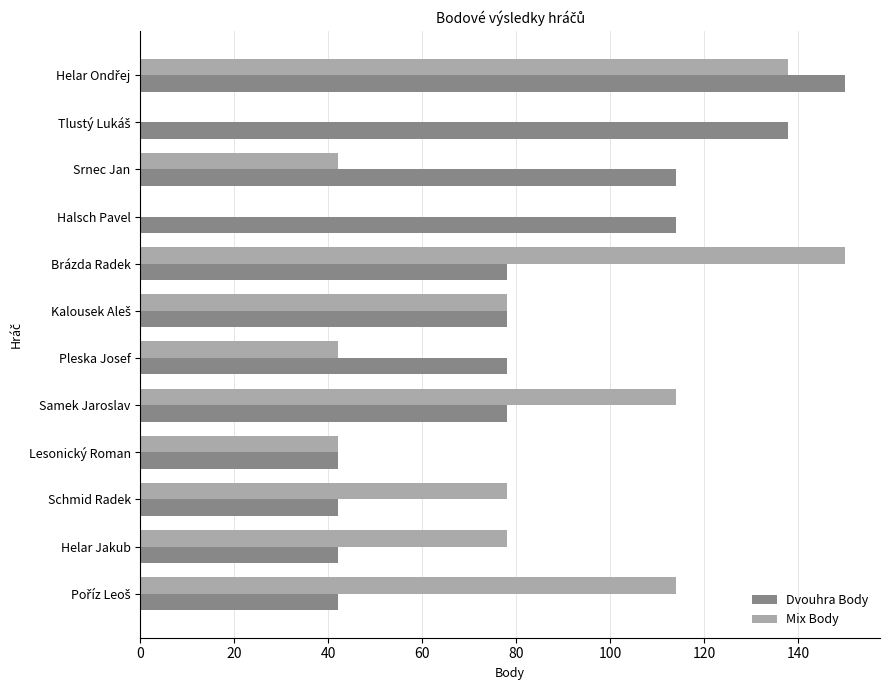

What is the sum of all Dvouhra Body values?

996